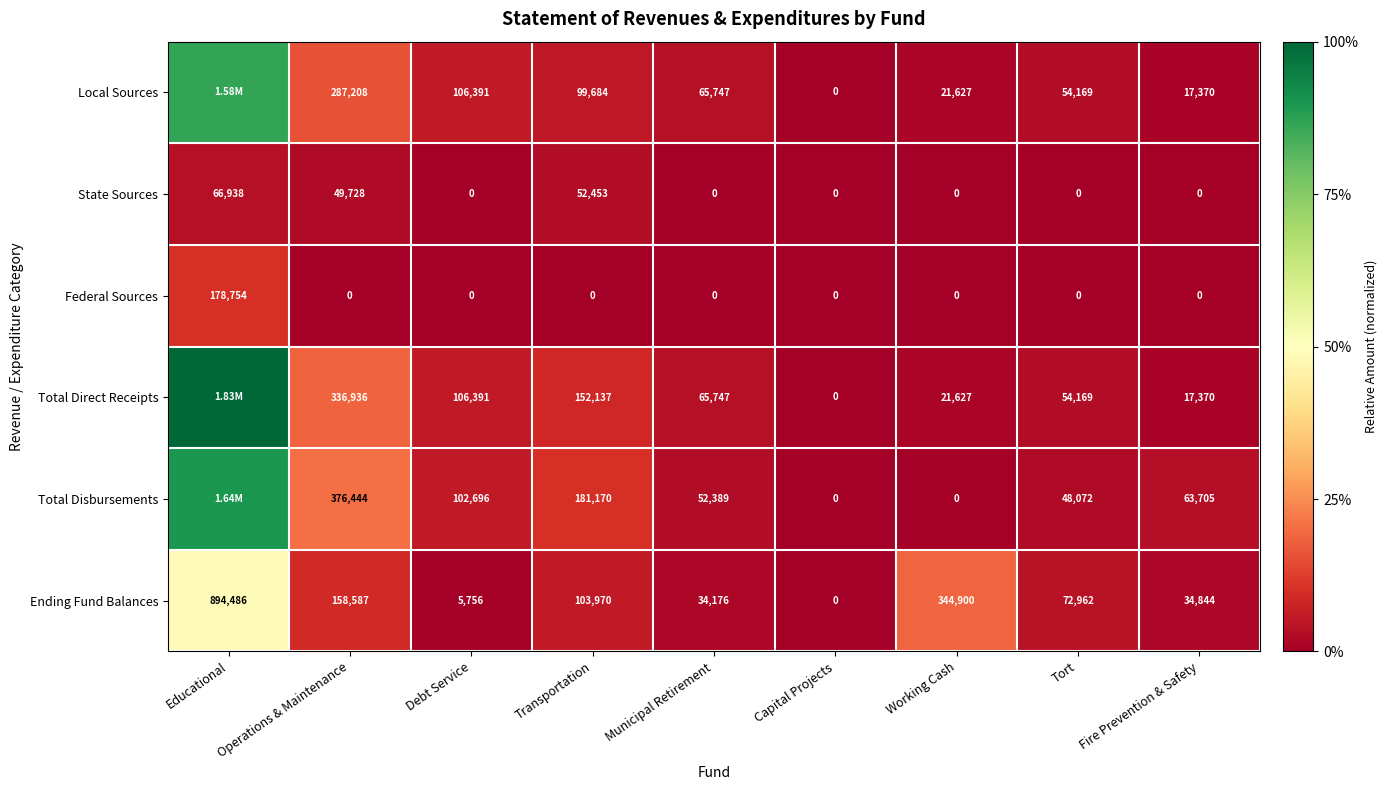

Is the value of Total Disbursements at Operations & Maintenance greater than the value of Ending Fund Balances at Tort?

Yes